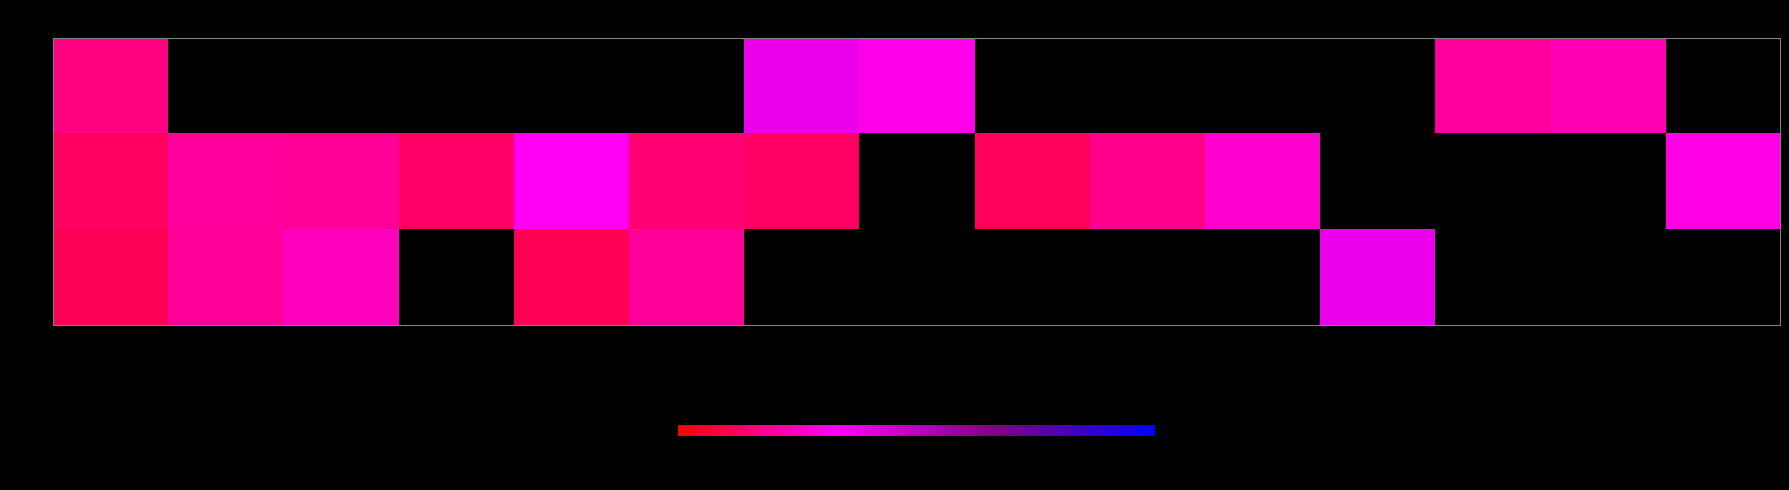

What is the minimum value for down?

0.1